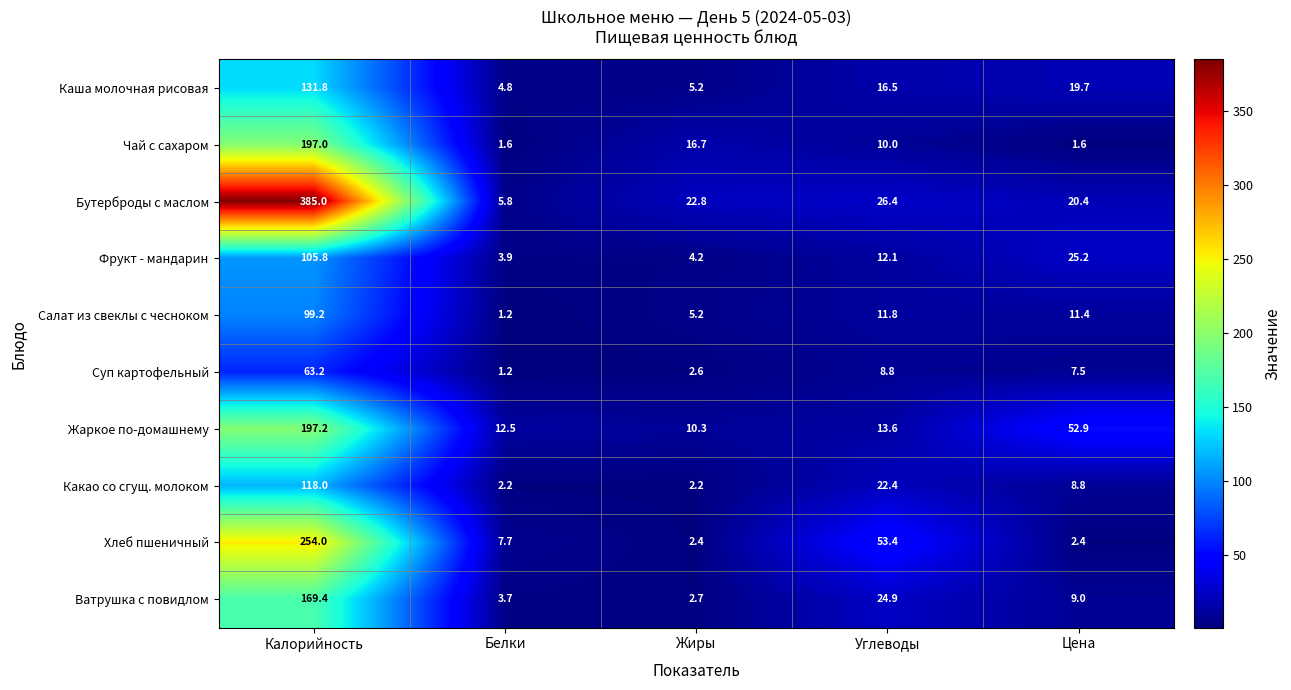

Is it true that Чай с сахаром equals 1.6 at Белки?

True